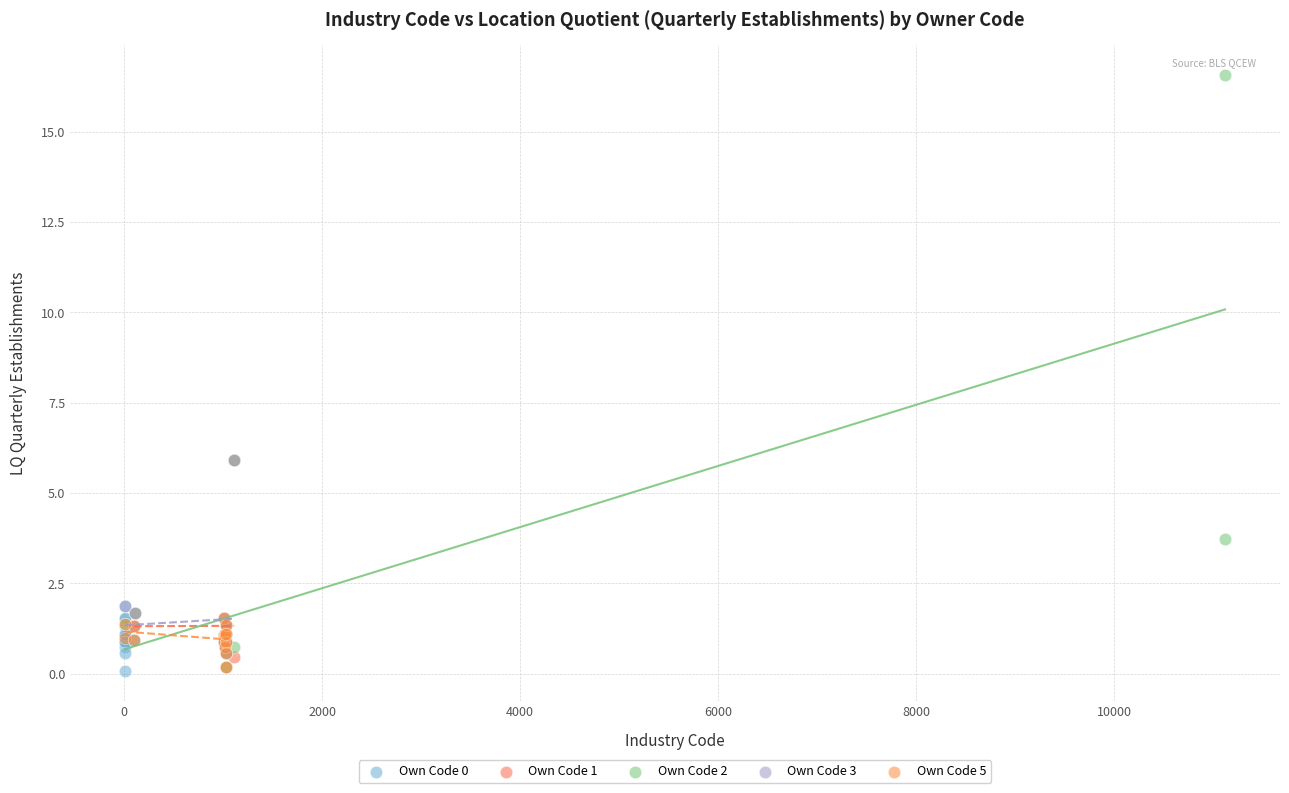

Which series reaches the maximum Y coordinate?

Own Code 2